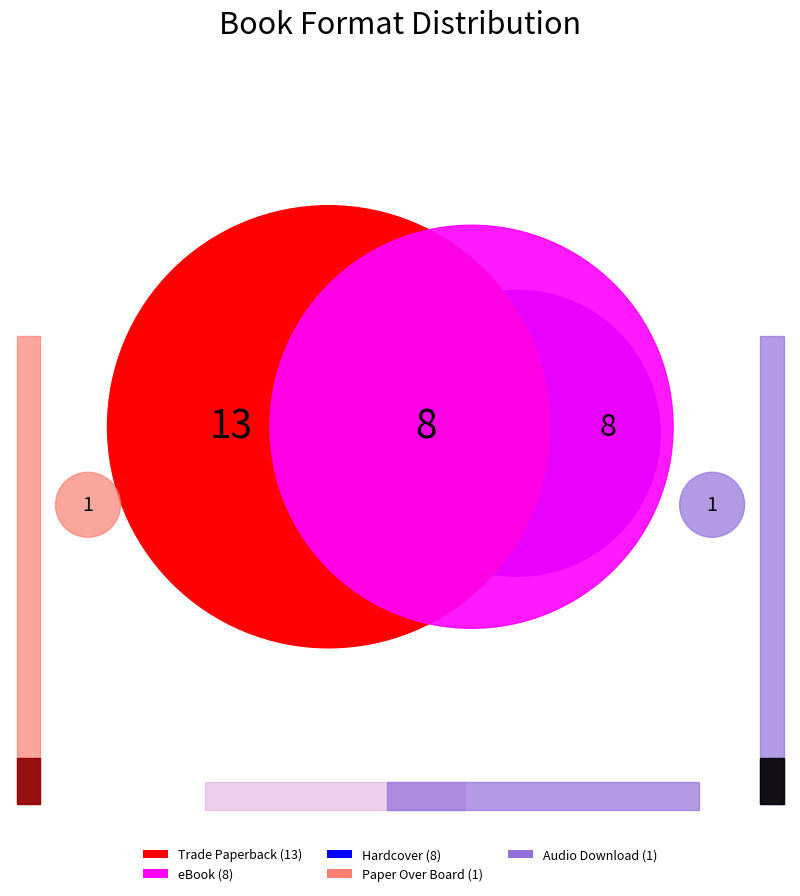

Which has a higher value, Trade Paperback or Audio Download?

Trade Paperback